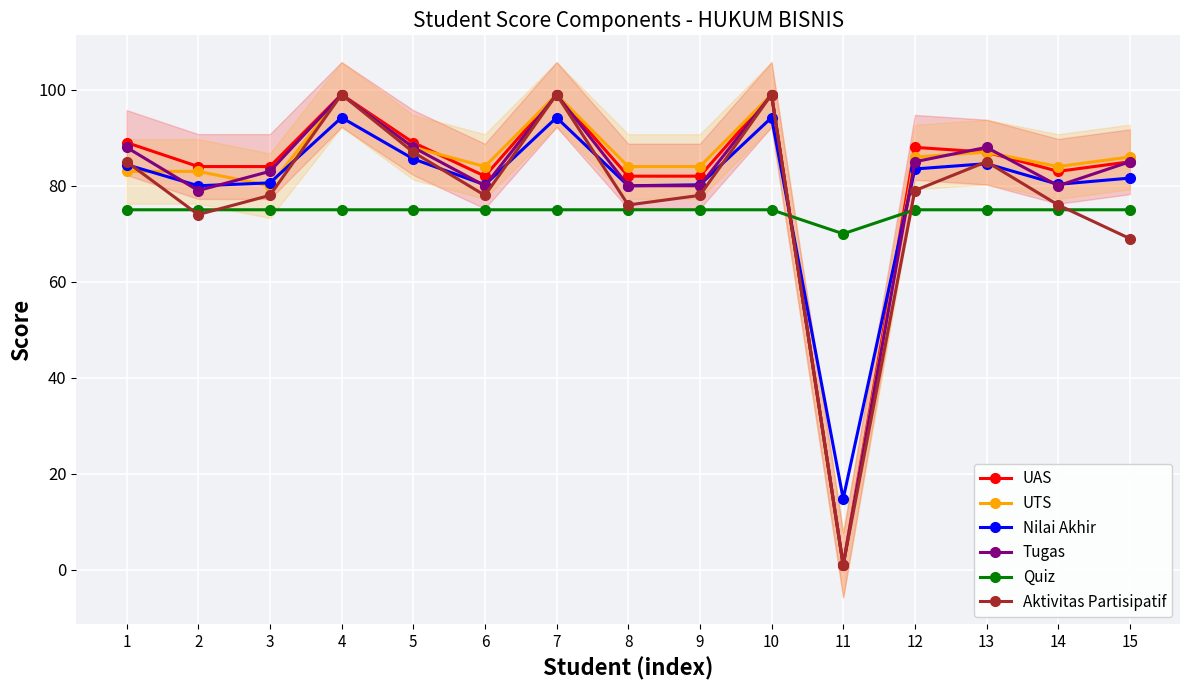

How many series are shown in this chart?

6